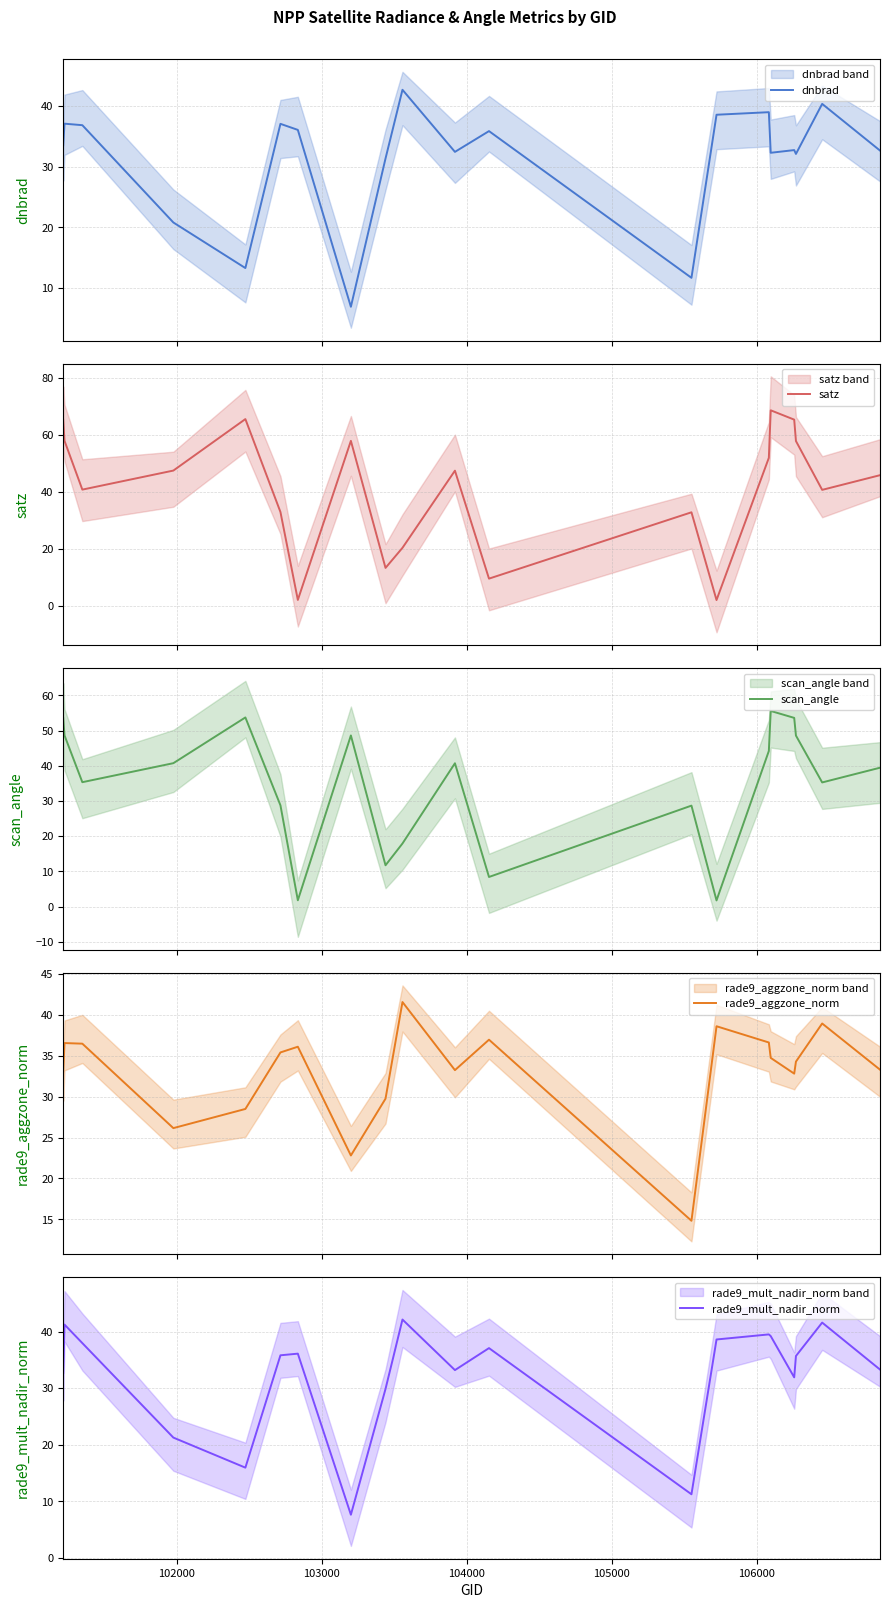

What is the sum of all scan_angle values?

696.9